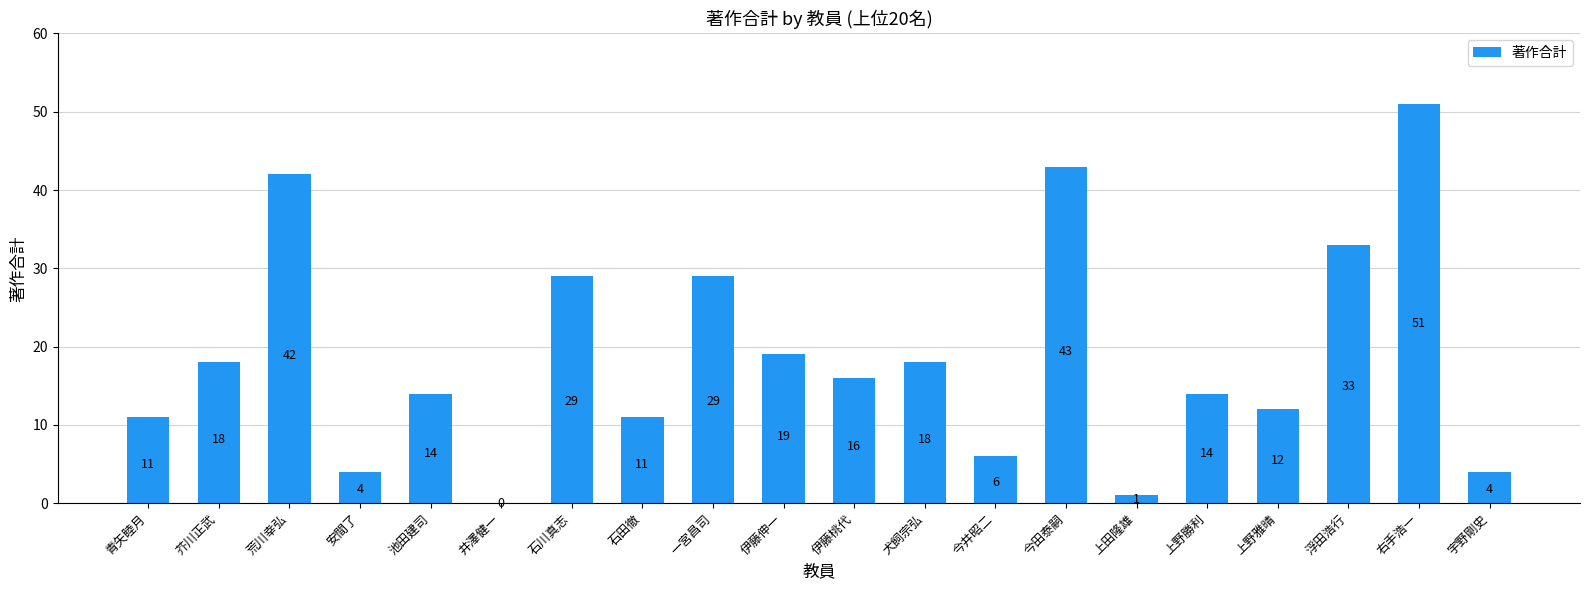

Between 石田徹 and 一宮昌司, which is larger?

一宮昌司